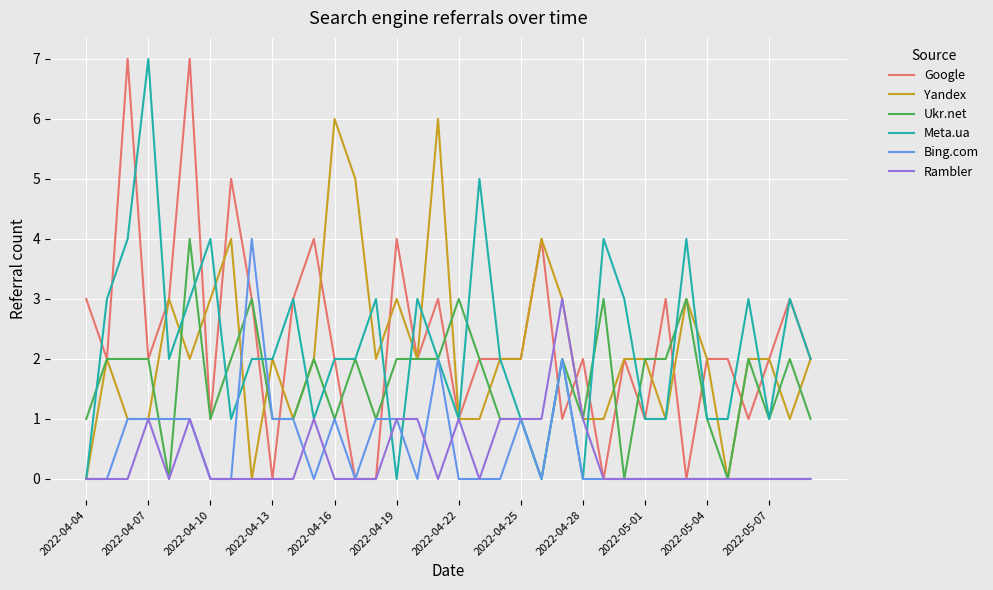

What is the greatest value displayed?

7